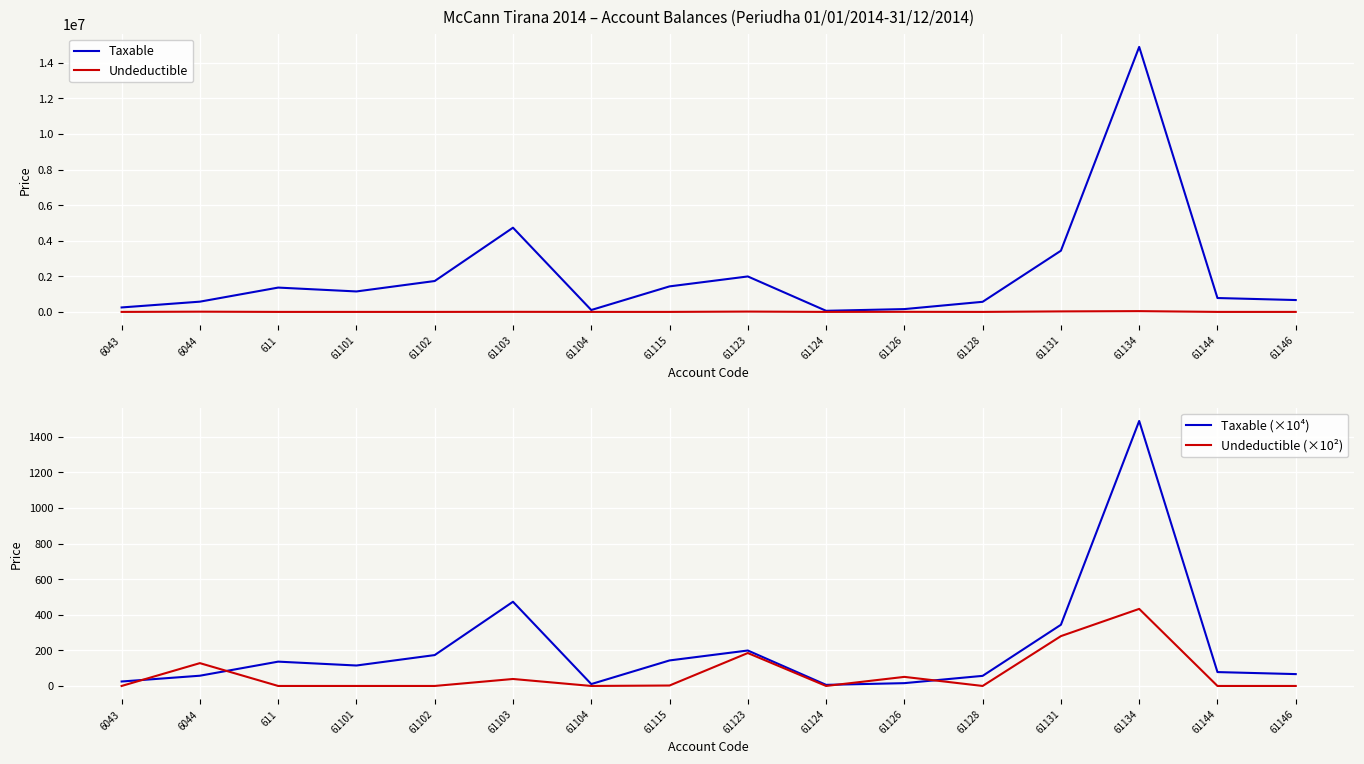

What position from the left is 61103?

6